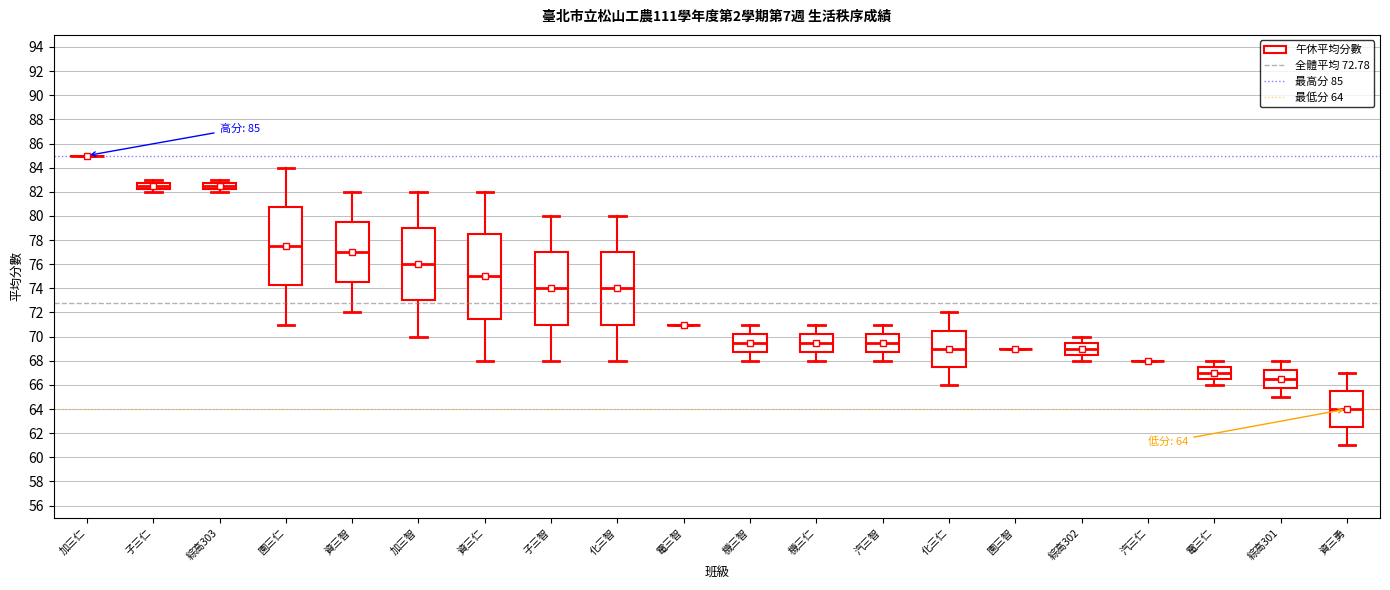

Which box is the tallest, from its lower edge to its upper edge?

資三仁